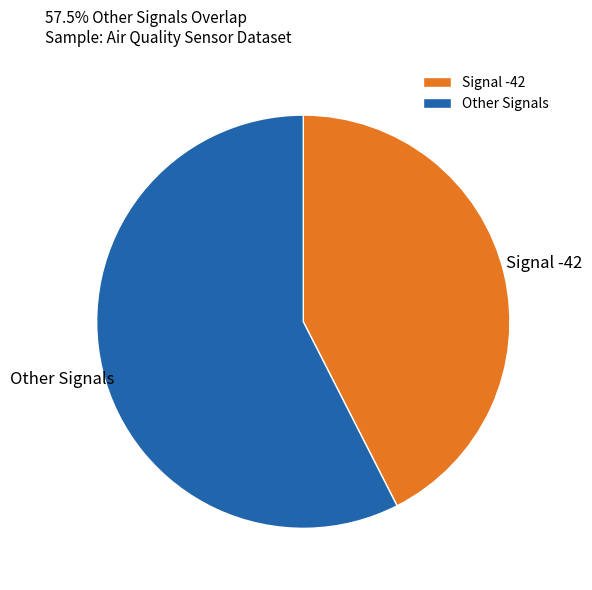

What is the smallest slice in the pie chart?

Signal -42